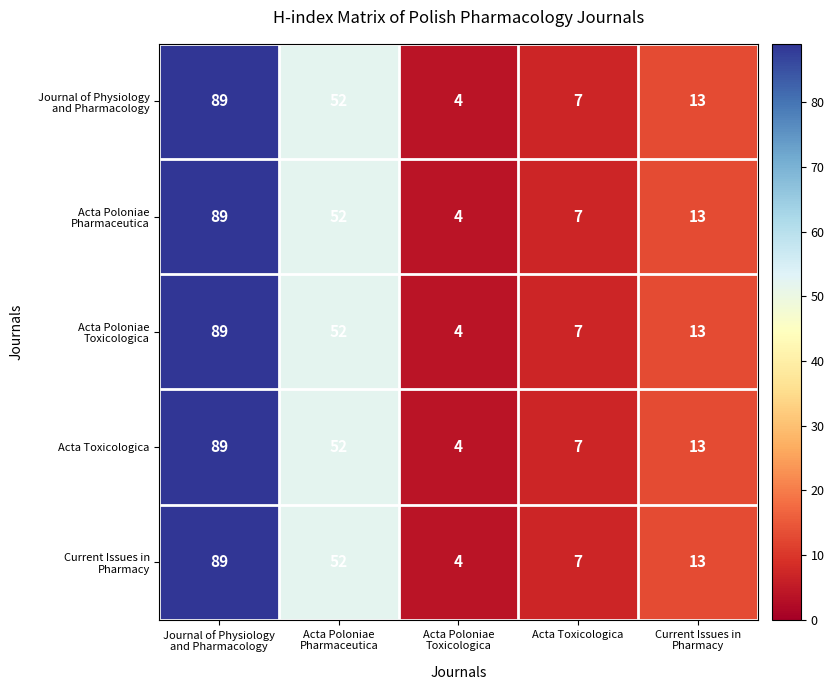

What is the difference between the maximum and minimum values in the Acta Toxicologica series?

85